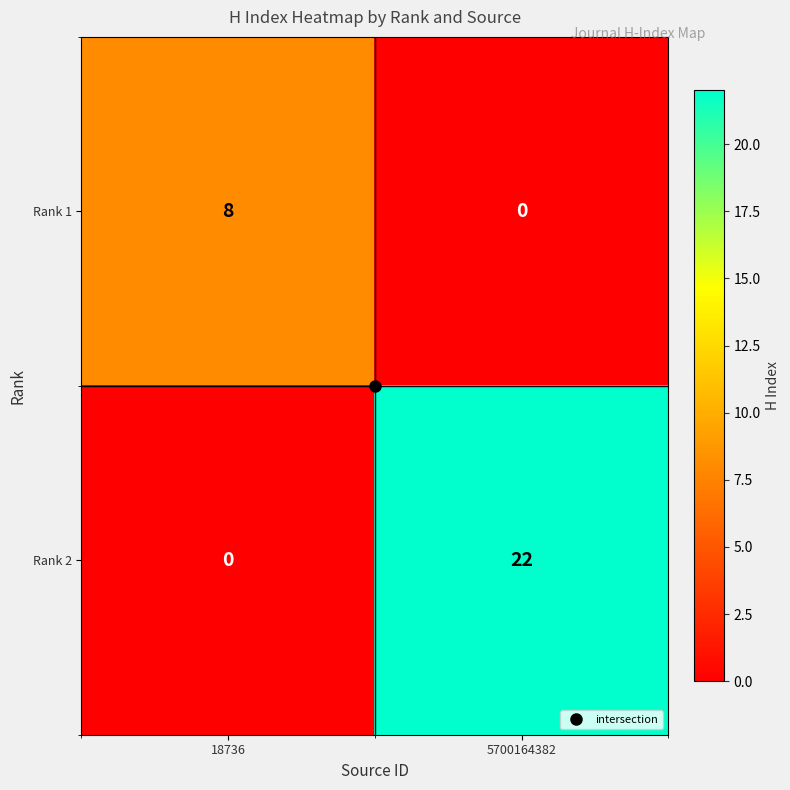

Rank the series by their maximum value, from lowest to highest.

Rank 1, Rank 2